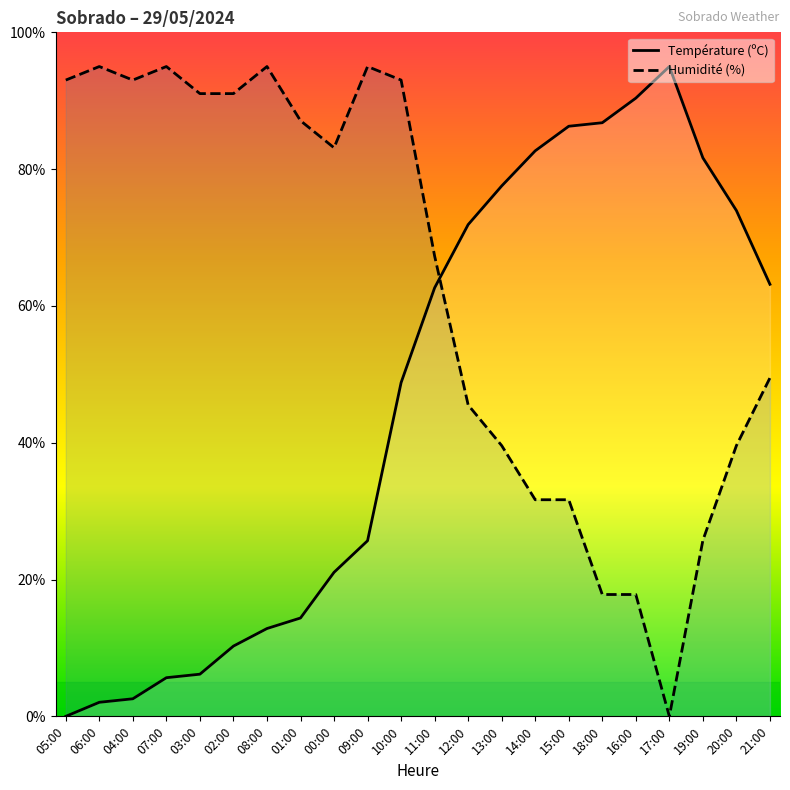

What is the difference between the Humidité (%) values at 01:00 and 04:00?

5.9